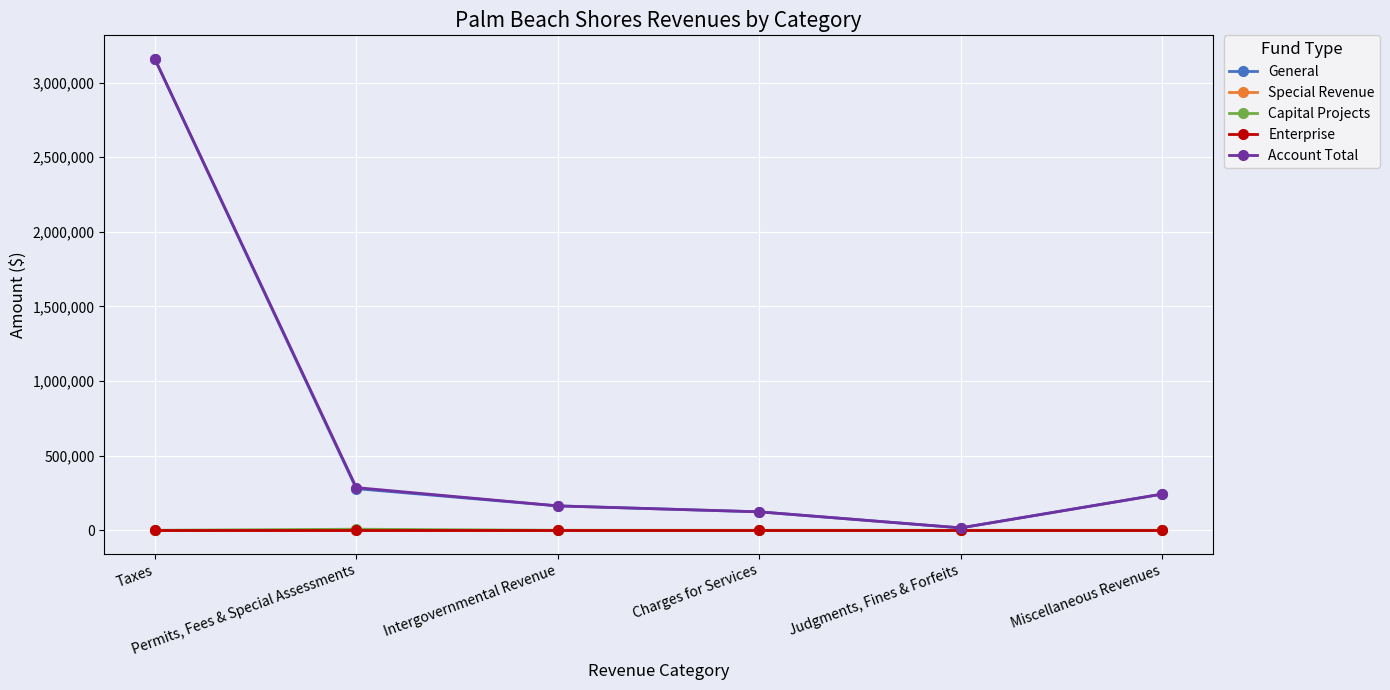

At which label does General reach its minimum?

Judgments, Fines & Forfeits